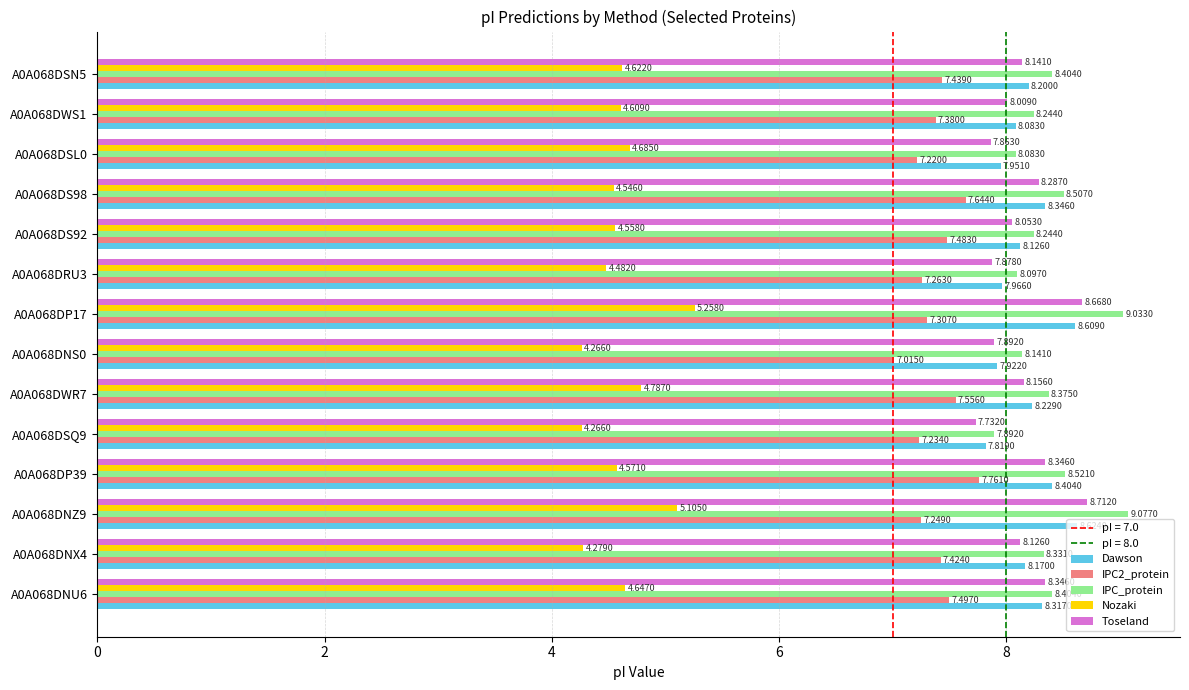

List the series in order of their peak value, highest first.

IPC_protein, Toseland, Dawson, IPC2_protein, Nozaki